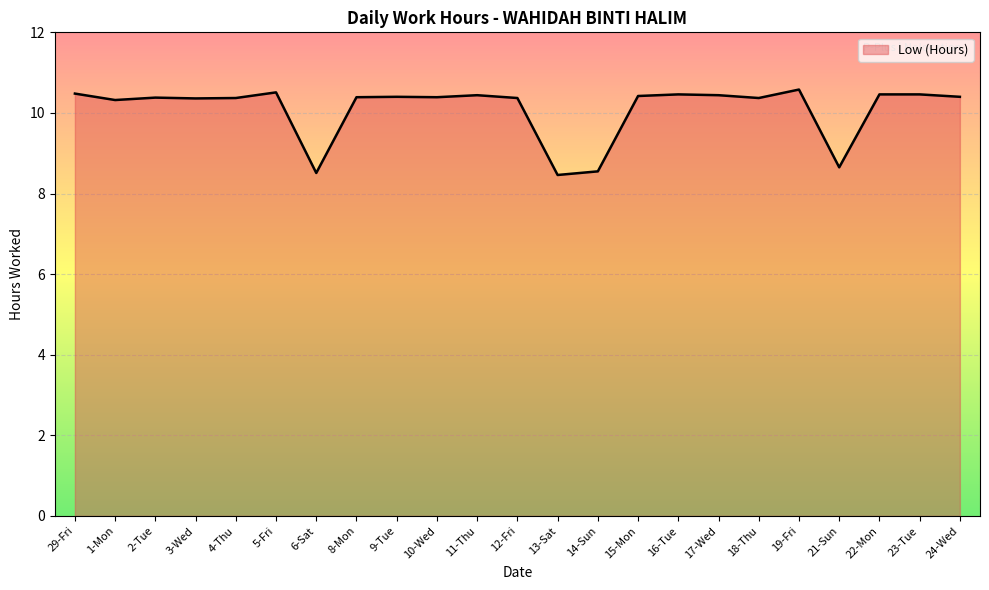

How many lines are shown in the chart?

1